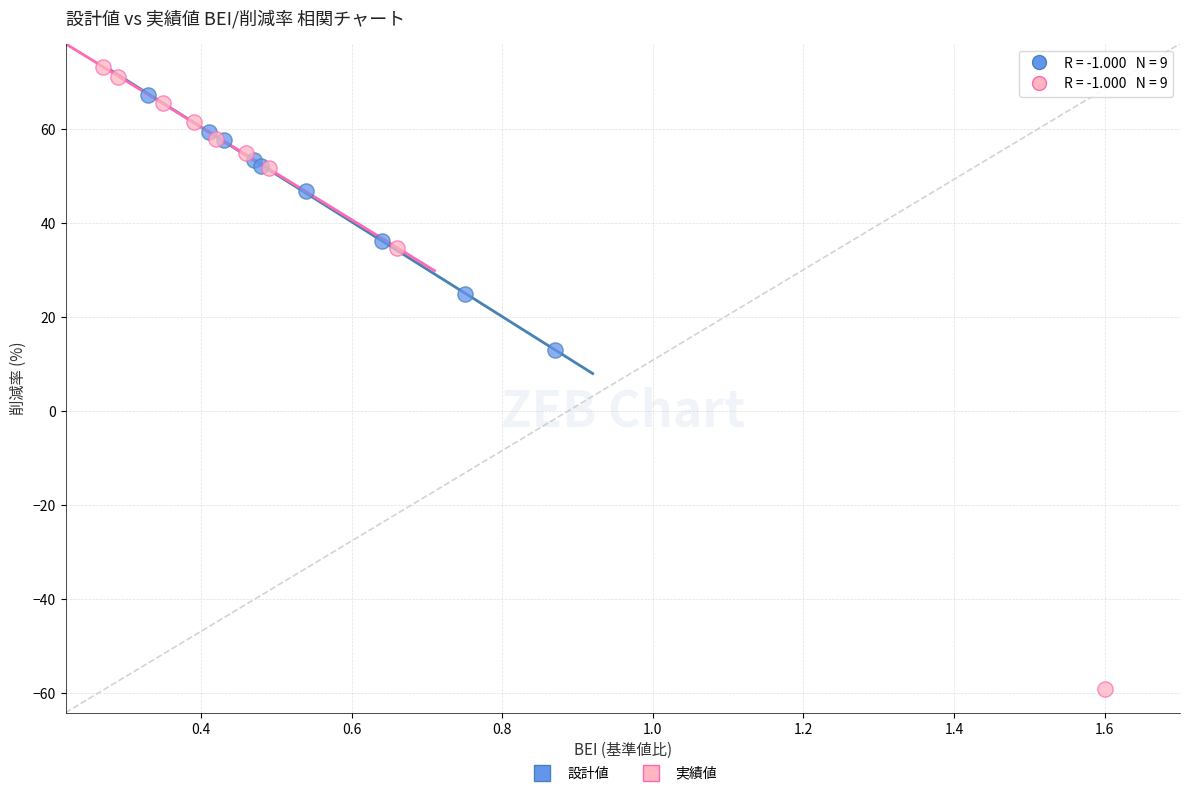

What are all the series names shown in the legend?

設計値, 実績値